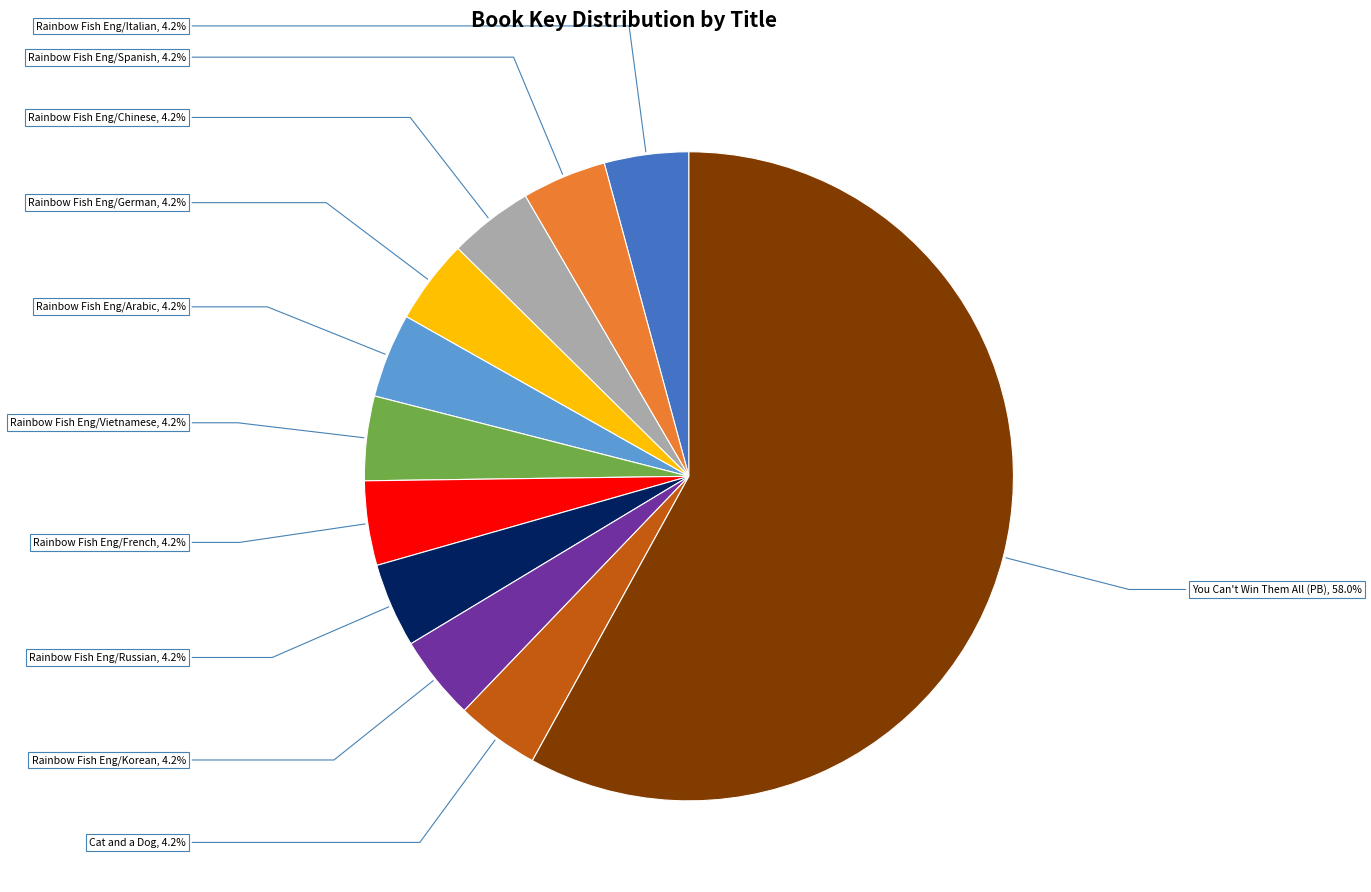

Does You Can't Win Them All (PB) represent more than half of the total?

Yes